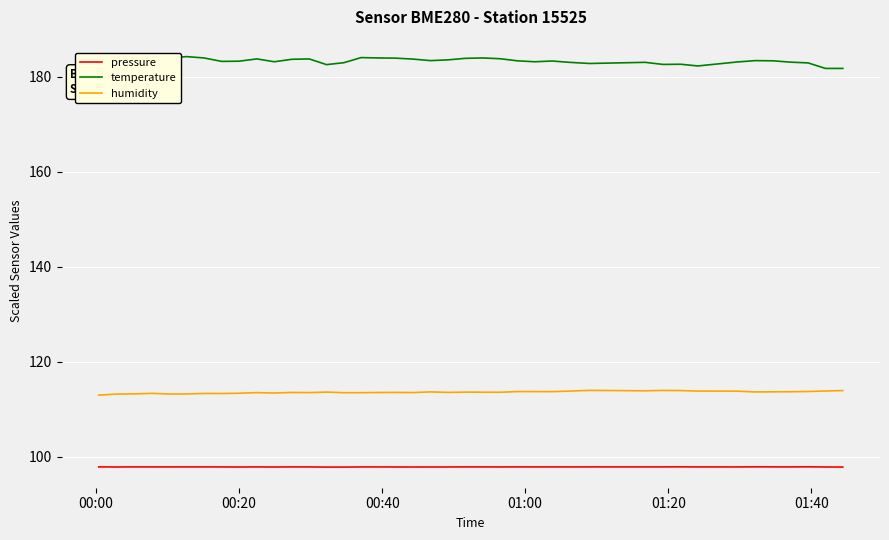

At how many categories does at least one series exceed 119?

40